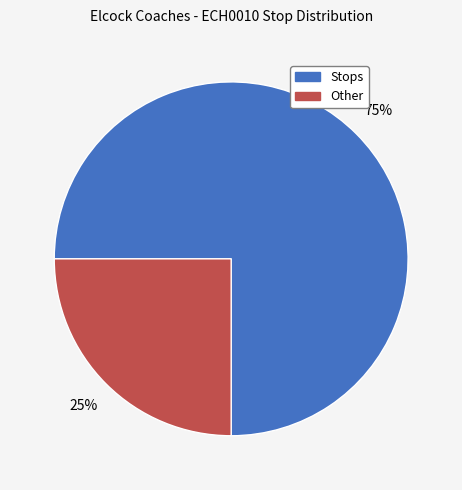

To the nearest percent, what is the difference between the largest and smallest slice percentages?

50%